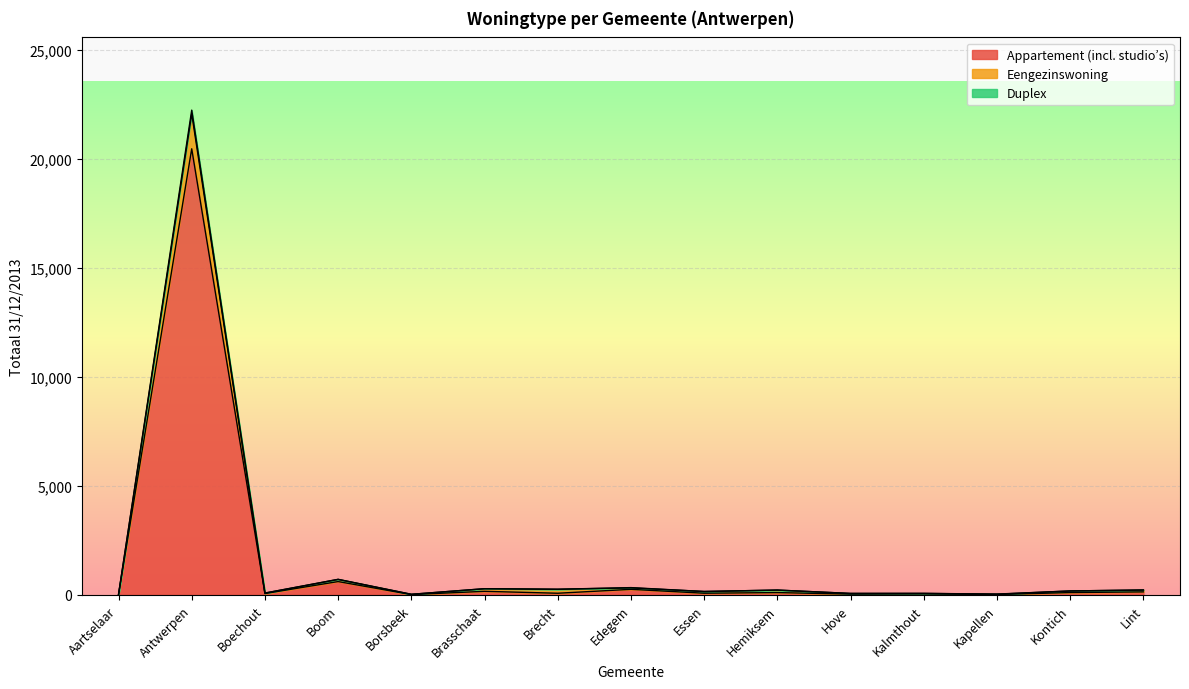

At which category does Eengezinswoning reach its first local peak?

Antwerpen